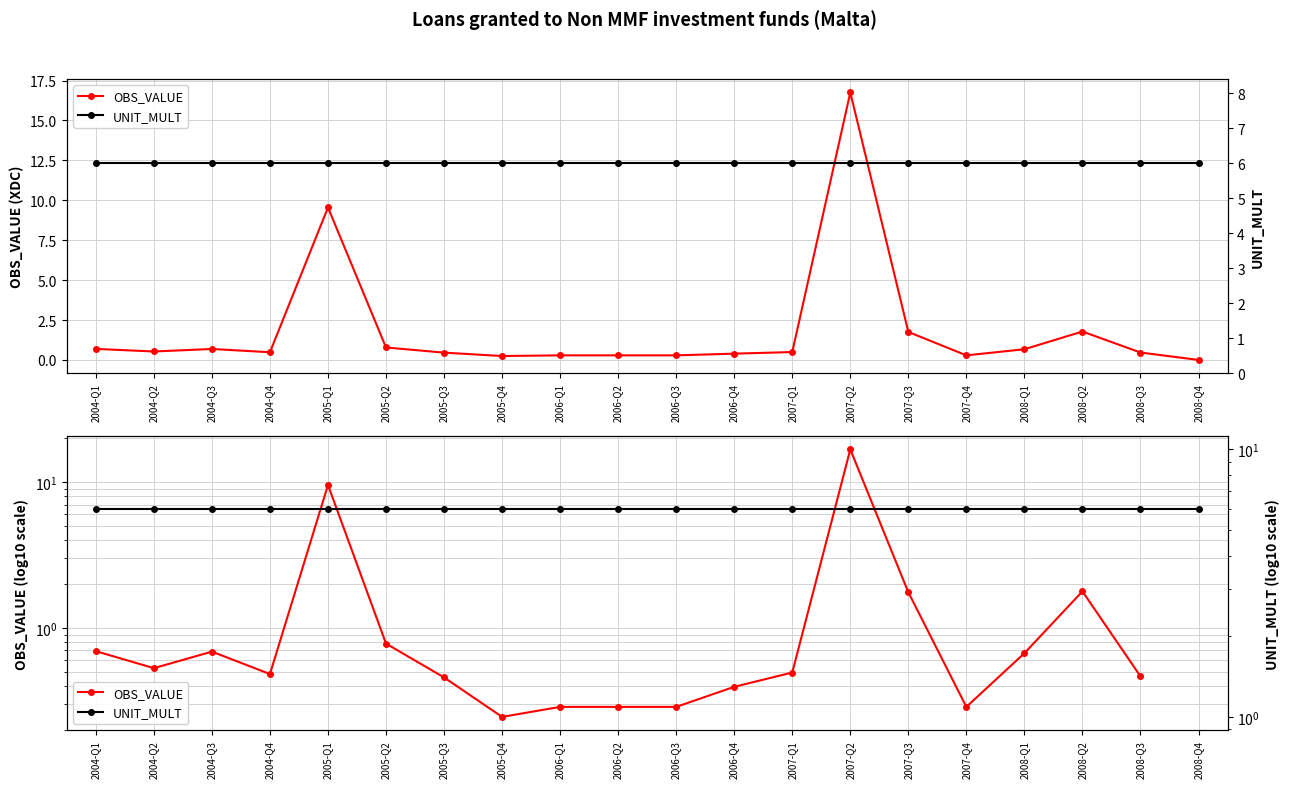

What is the label of the 19th point from the left?

2008-Q3